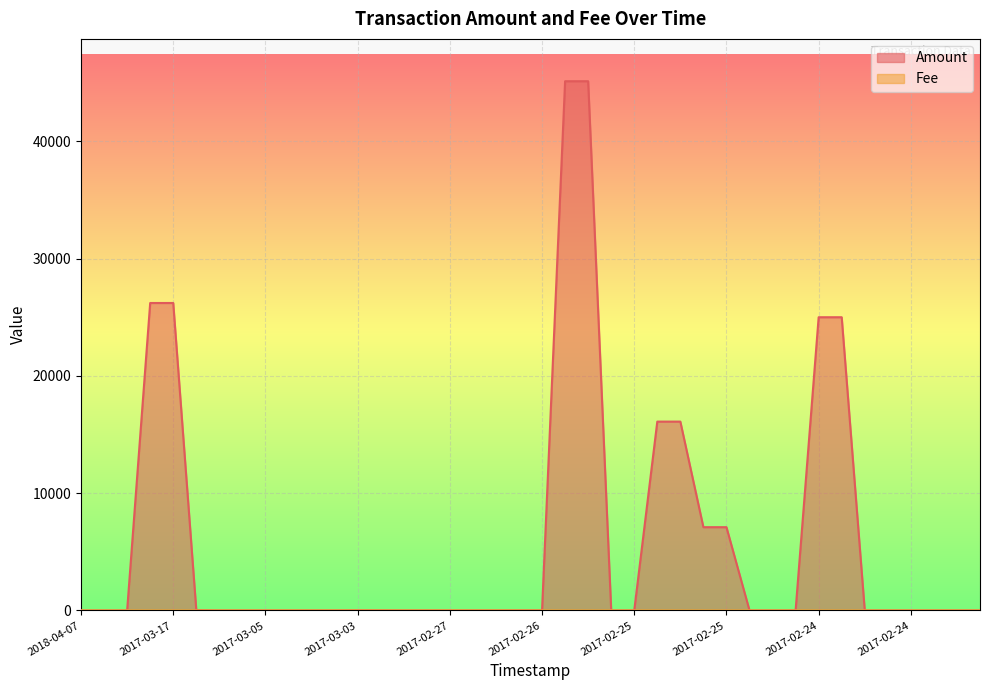

What is the difference between the highest and lowest values at 2017-02-25?

45119.0